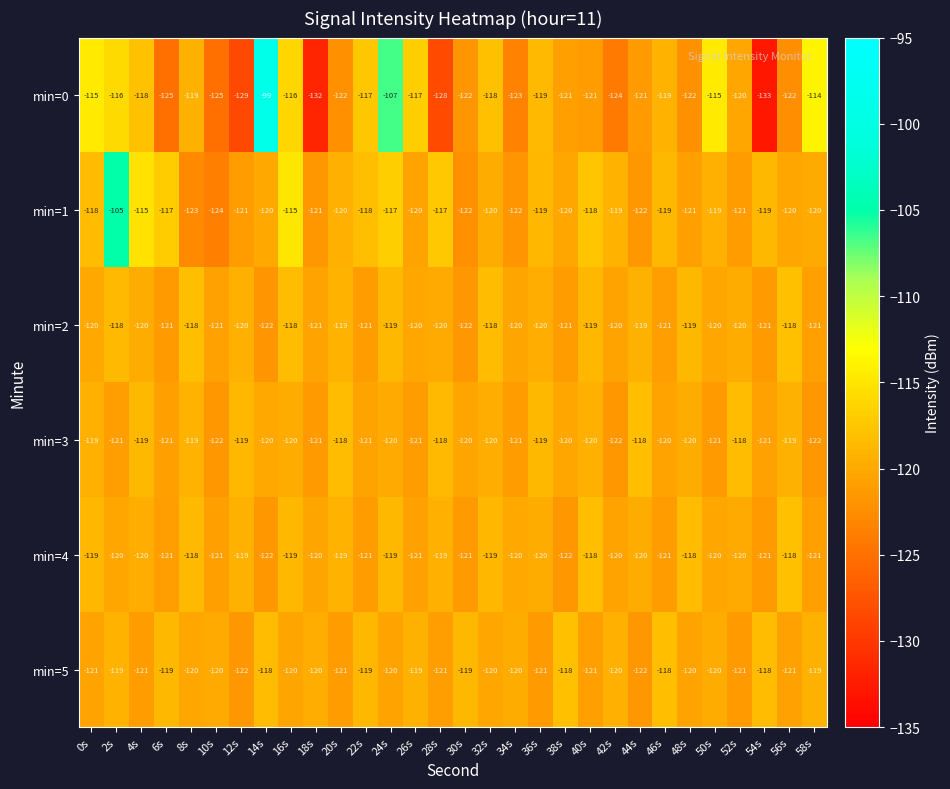

At which category does the chart reach its minimum across all series?

54s